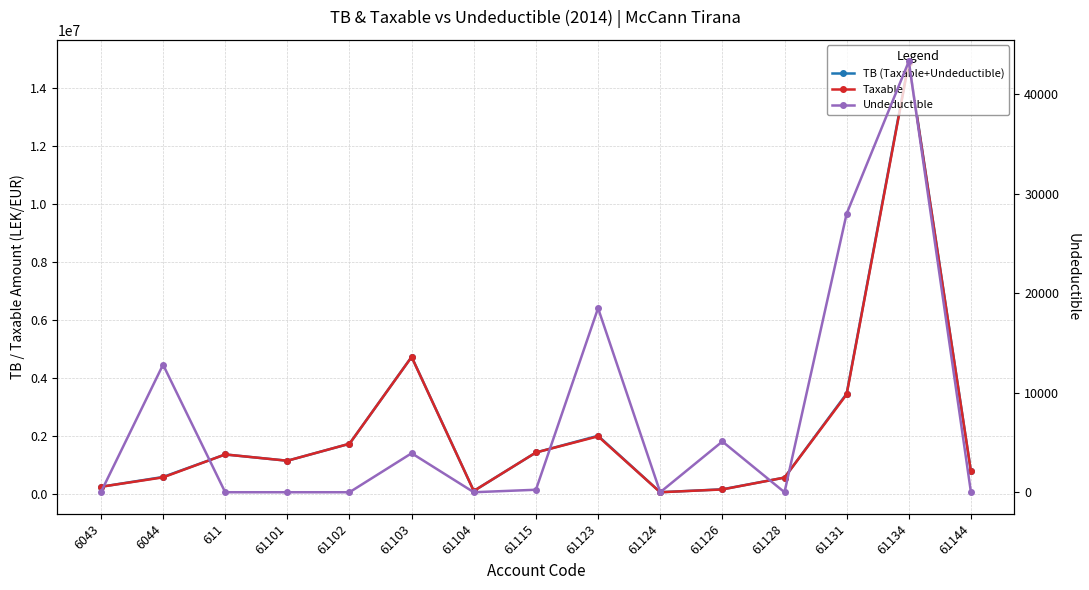

How many data points in Taxable are less than 1149043?

7